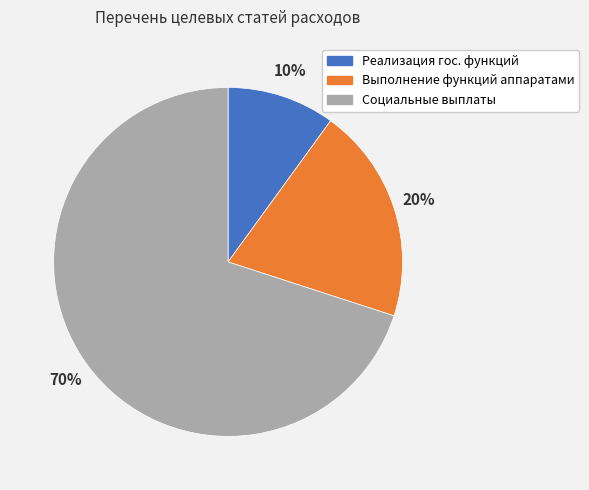

Is the sum of Выполнение функций аппаратами and Социальные выплаты greater than half?

Yes